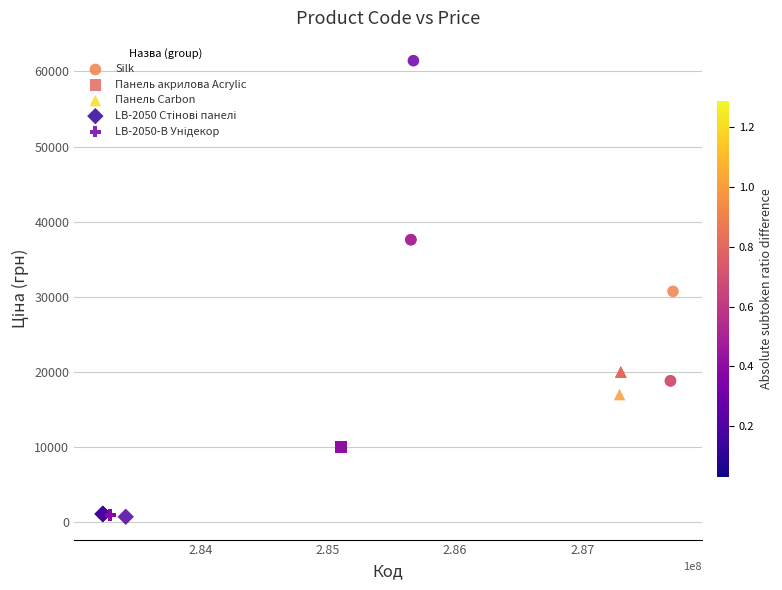

Which series reaches the maximum Y coordinate?

Silk